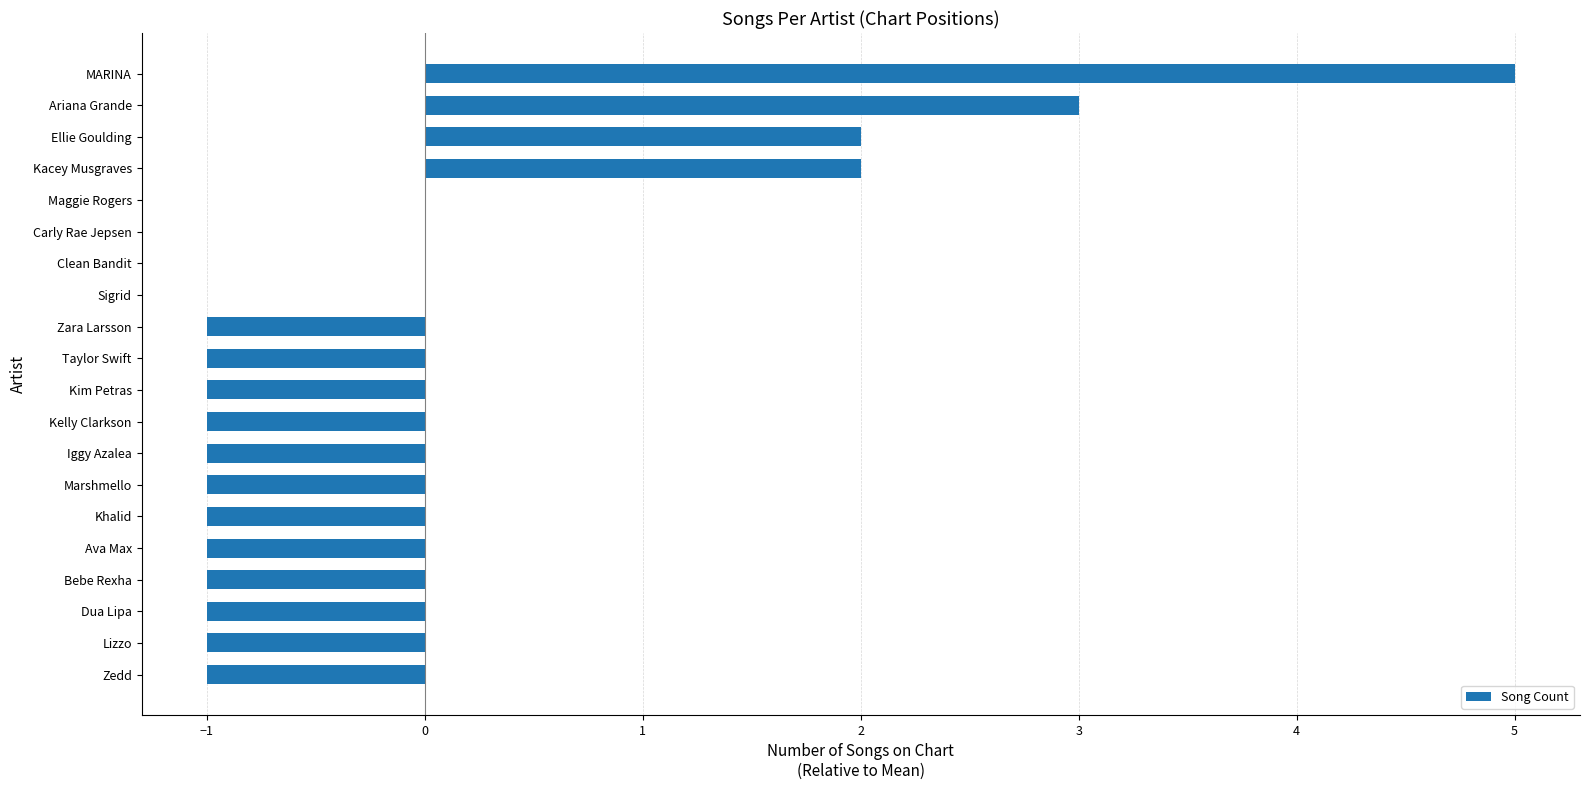

What value does the data have at Ariana Grande?

3